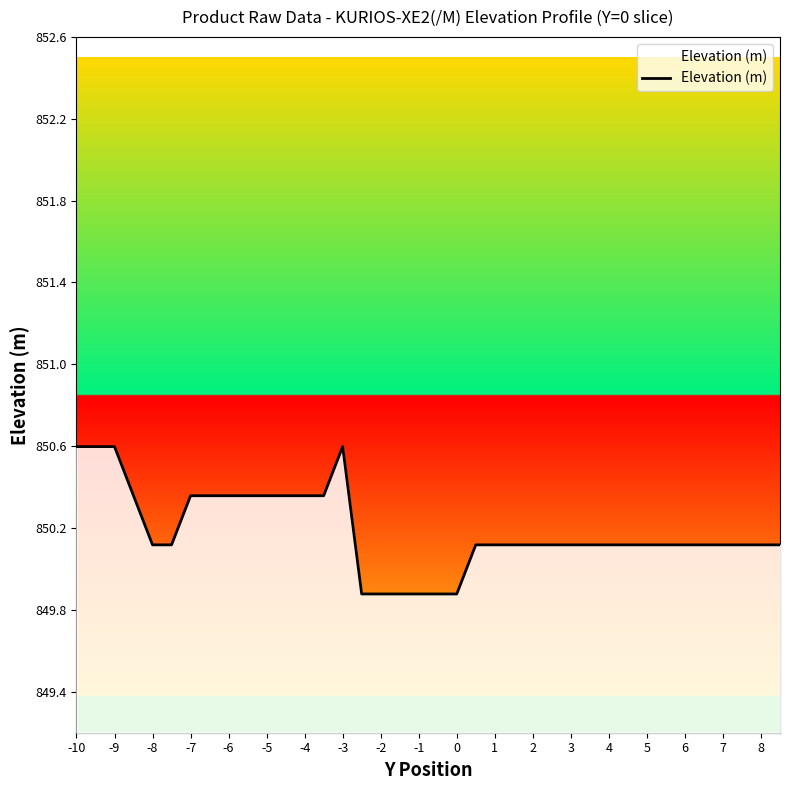

What is the minimum value shown in the chart?

849.9